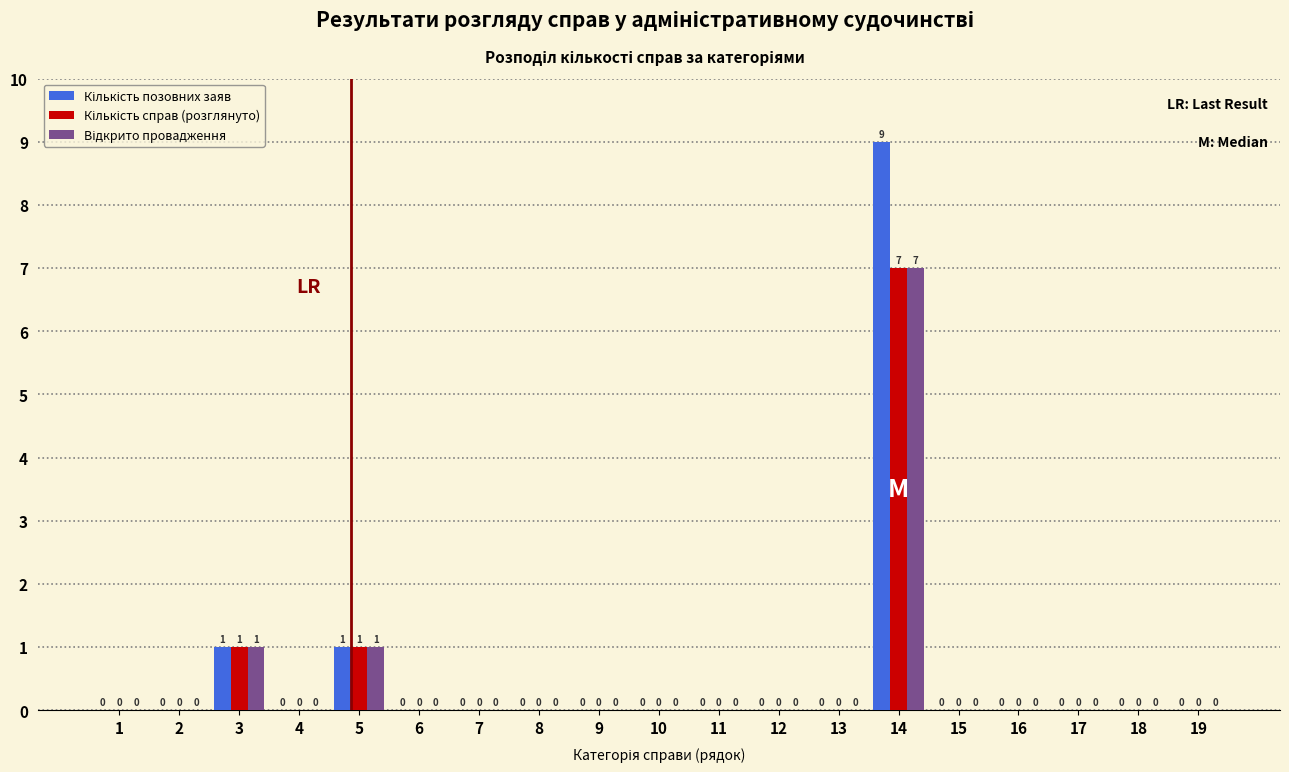

Which label corresponds to the largest value in the chart?

14